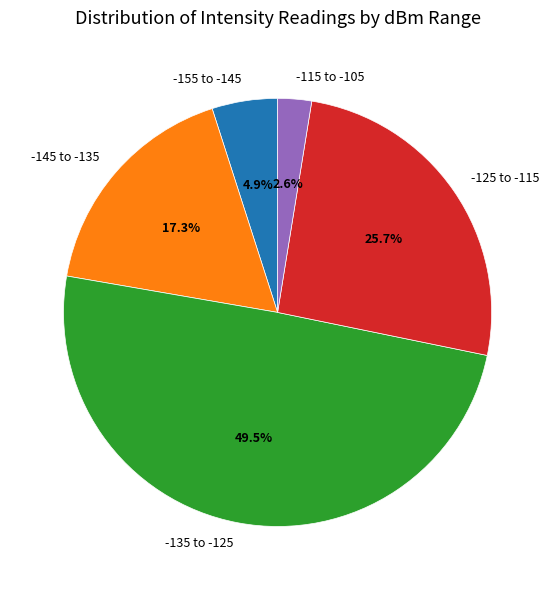

Rank the categories by value from lowest to highest.

-115 to -105, -155 to -145, -145 to -135, -125 to -115, -135 to -125